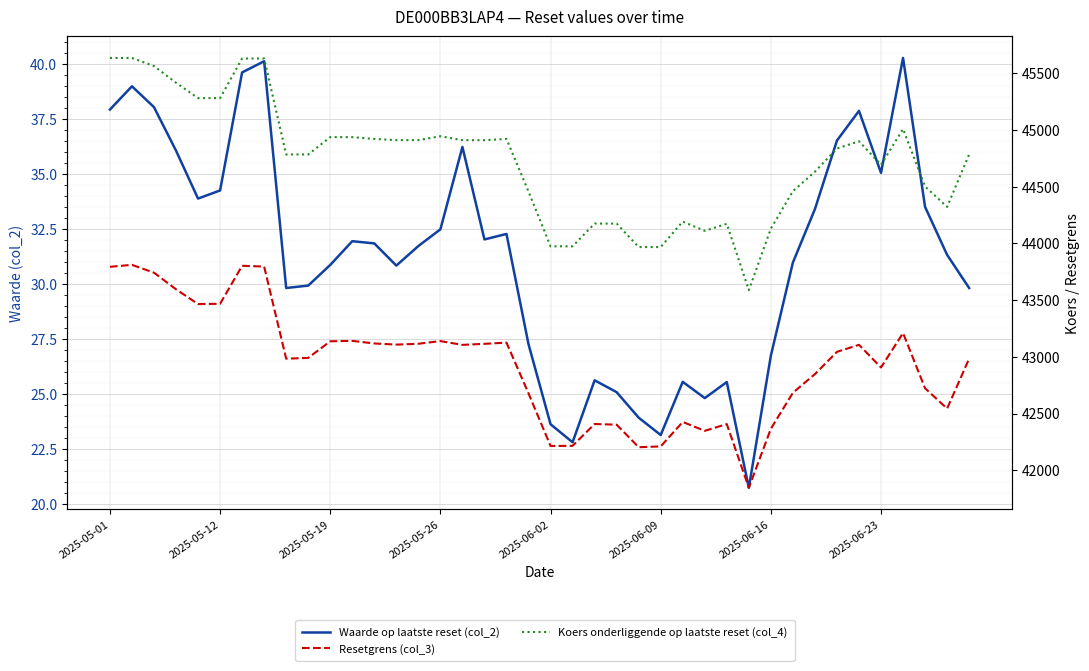

Rank the series at 17 from highest to lowest value.

Koers onderliggende op laatste reset (col_4), Resetgrens (col_3), Waarde op laatste reset (col_2)